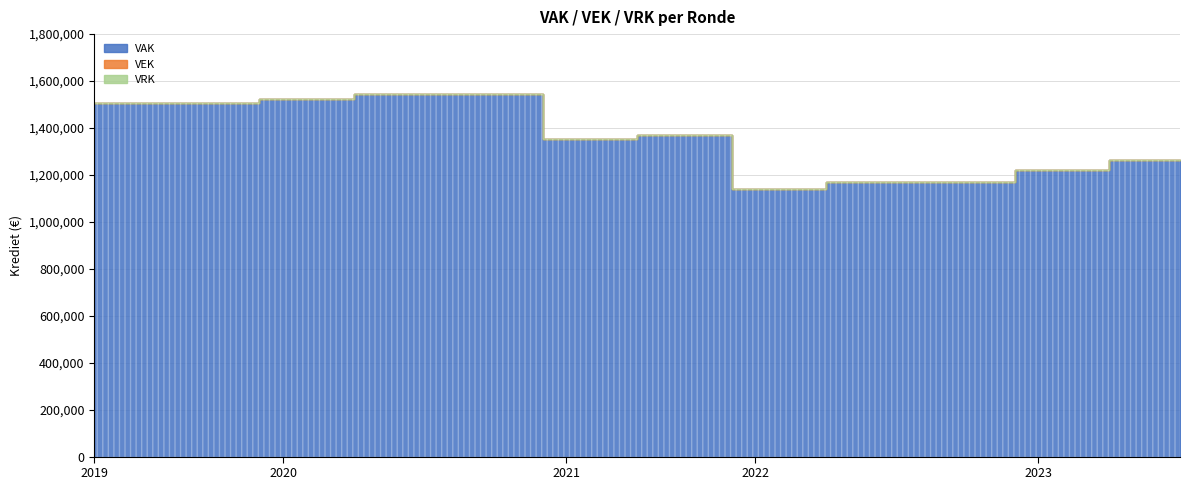

Rank the series at 2022 1ste aanpassing - ontwerp from highest to lowest value.

VAK, VEK, VRK